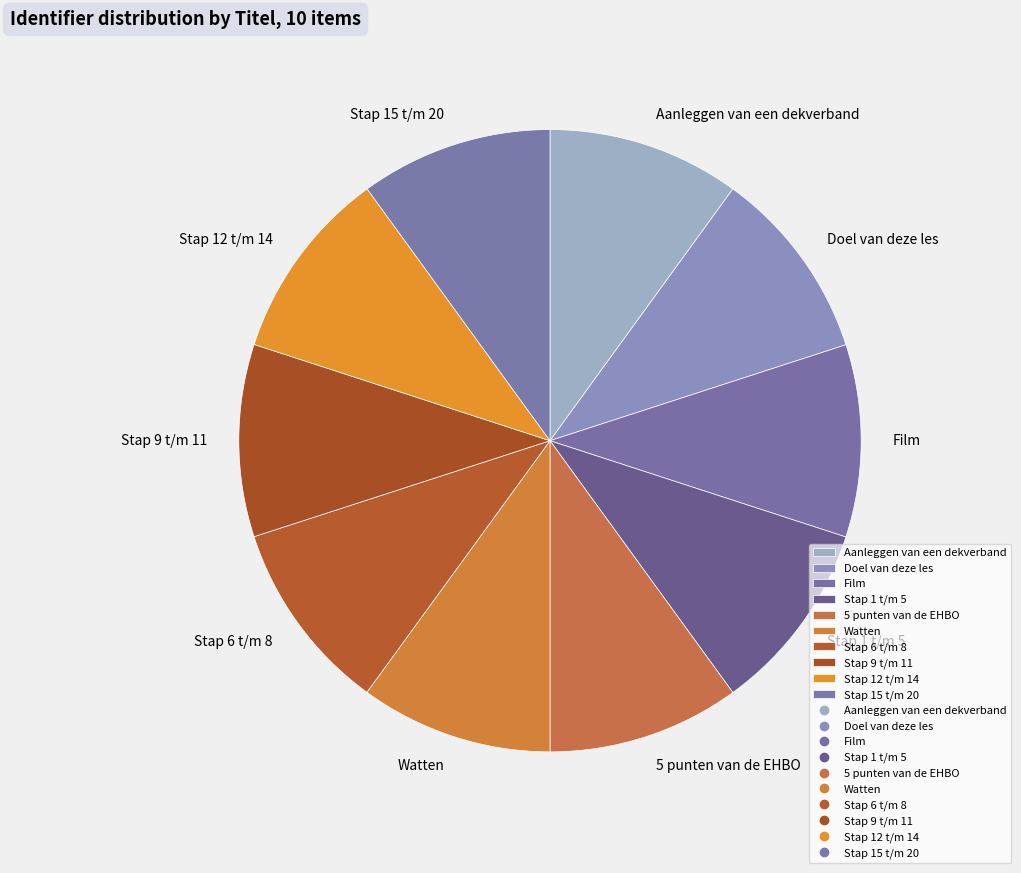

Is 5 punten van de EHBO the majority of the pie?

No